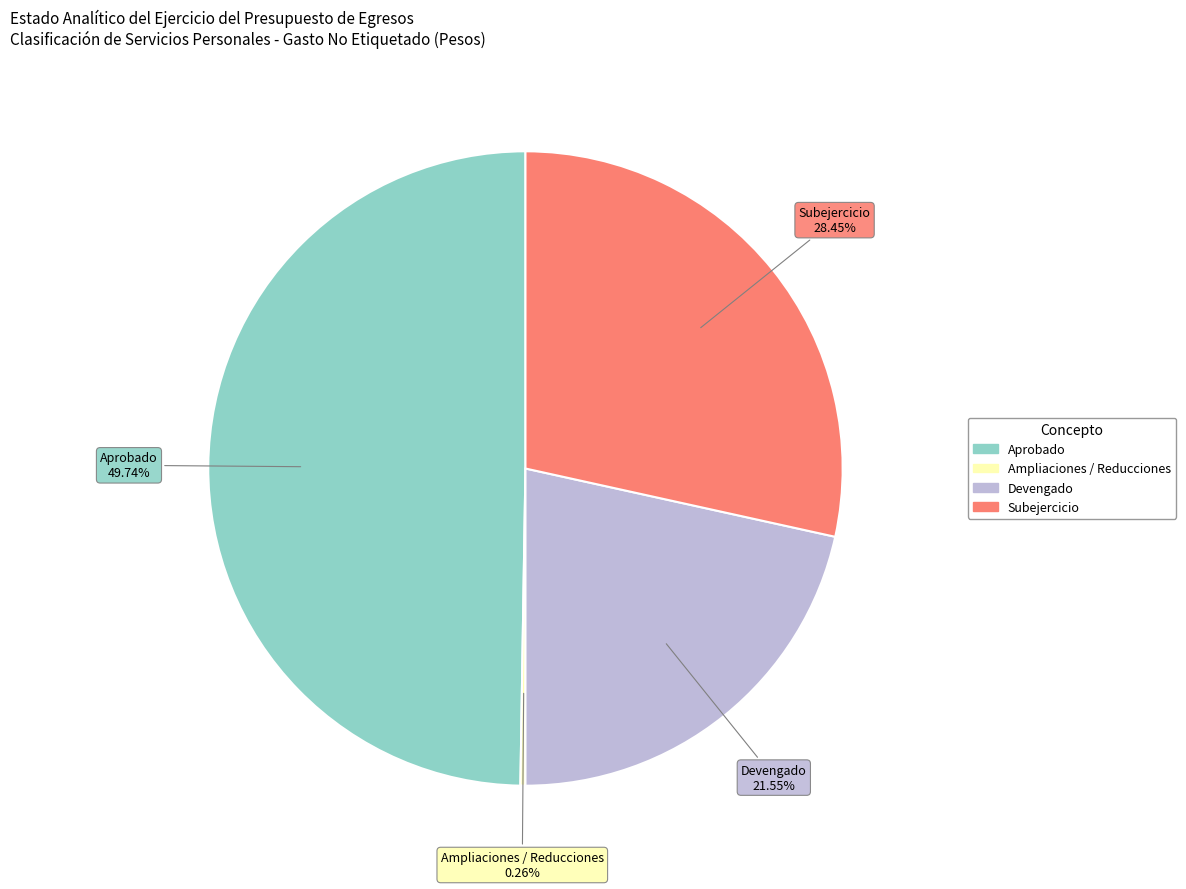

To the nearest percent, what is the average slice percentage?

25%